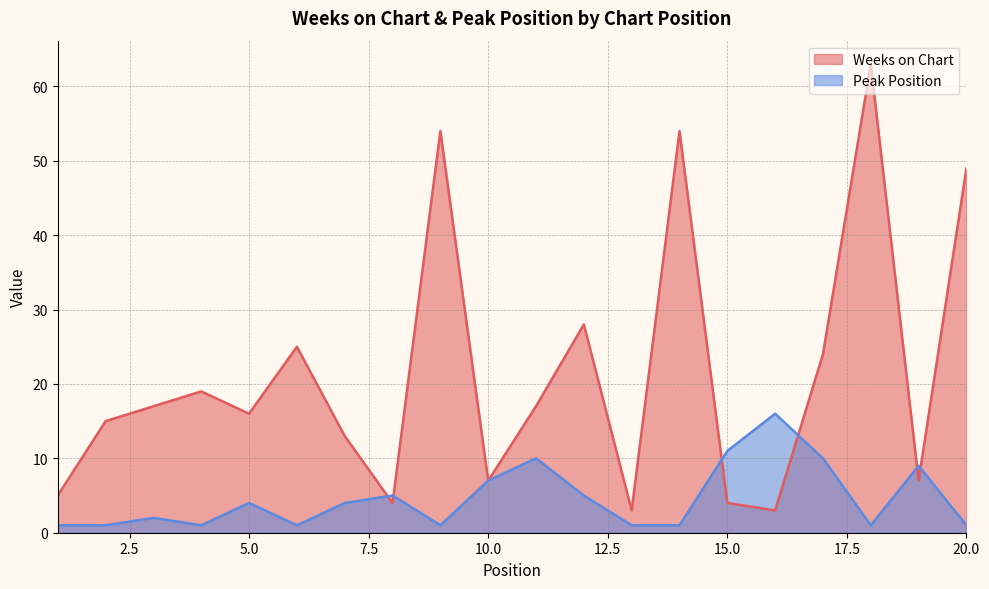

What is the difference between the Weeks on Chart values at 16 and 4?

16